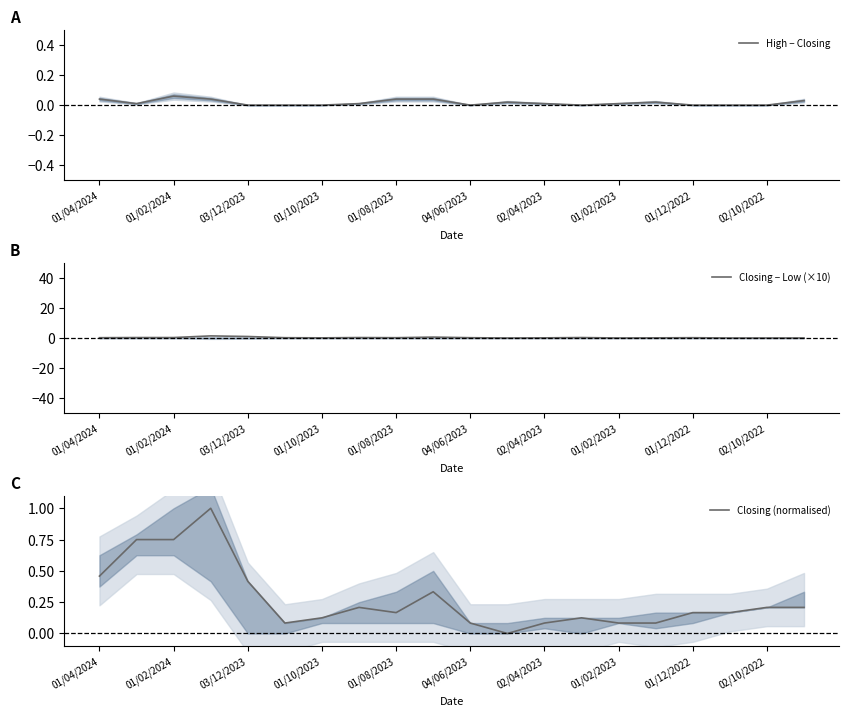

Which series ends up on top after the final intersection of Closing − Low (×10) and Closing (normalised)?

Closing (normalised)